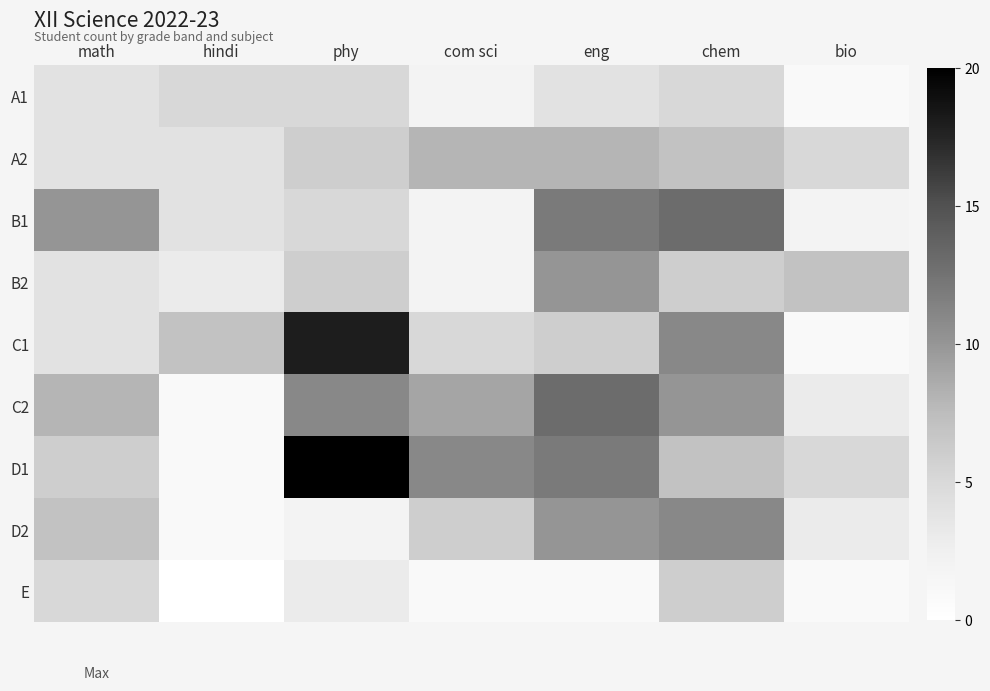

At how many categories does at least one series exceed 1?

7